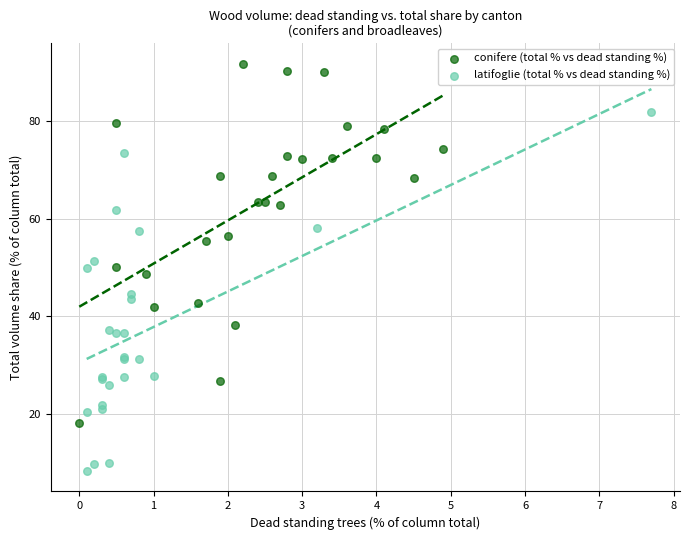

Which series reaches the maximum Y coordinate?

conifere (total % vs dead standing %)